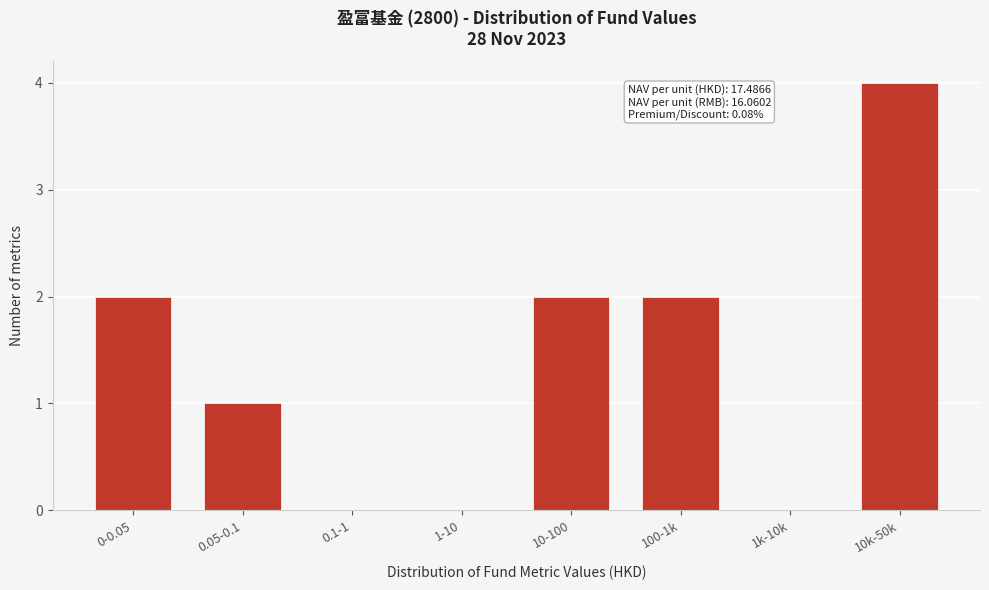

Reading left to right, what are all the values shown in this chart?

0-0.05=2	0.05-0.1=1	0.1-1=0	1-10=0	10-100=2	100-1k=2	1k-10k=0	10k-50k=4